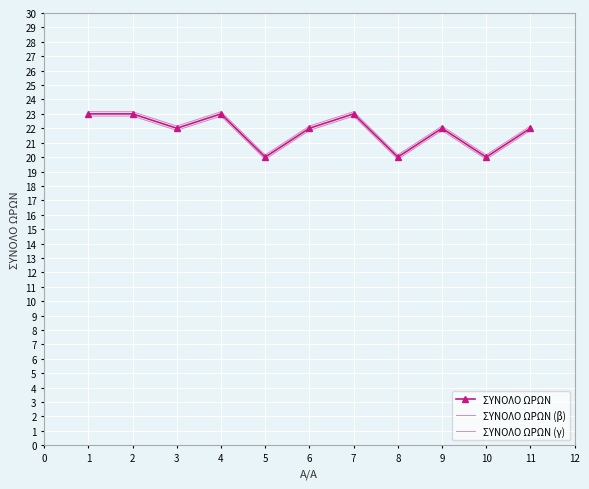

Rank the series at 6 from highest to lowest value.

ΣΥΝΟΛΟ ΩΡΩΝ (γ), ΣΥΝΟΛΟ ΩΡΩΝ, ΣΥΝΟΛΟ ΩΡΩΝ (β)